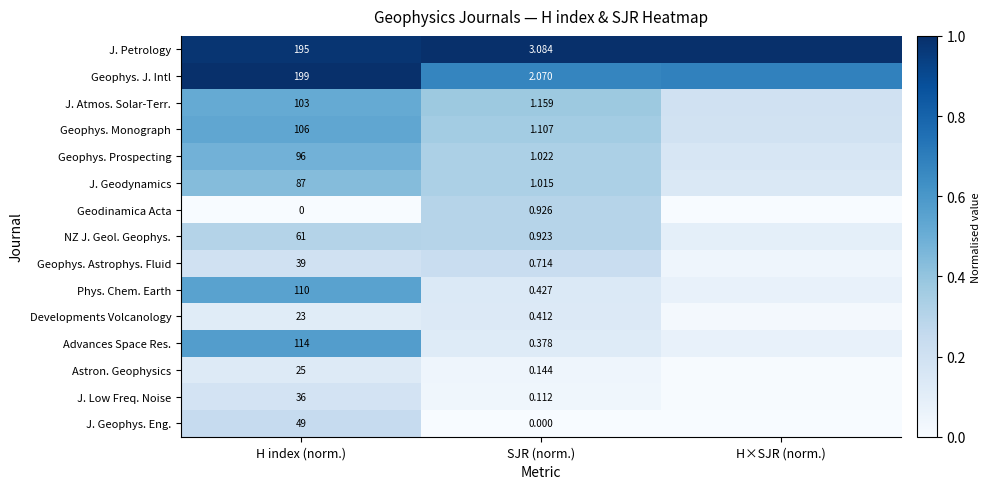

Between H index (norm.) and SJR (norm.), which series saw the biggest shift?

Geophys. J. Intl